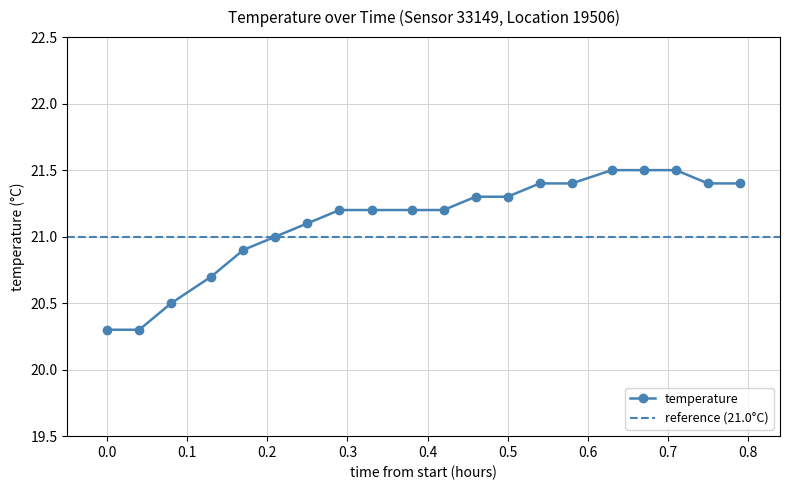

What is the difference between the maximum and second lowest values?

1.2